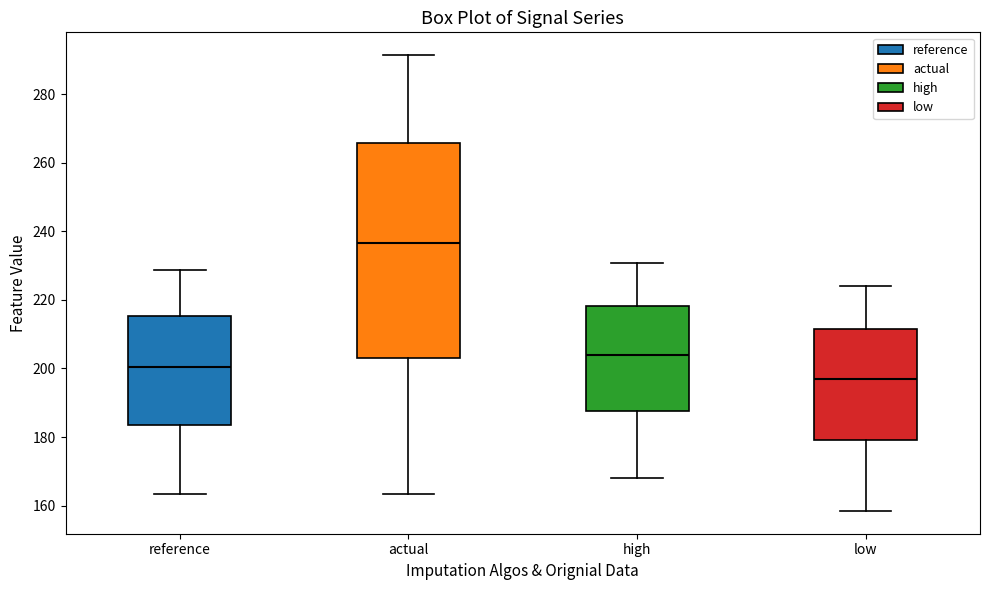

Which box has the lowest median line?

low